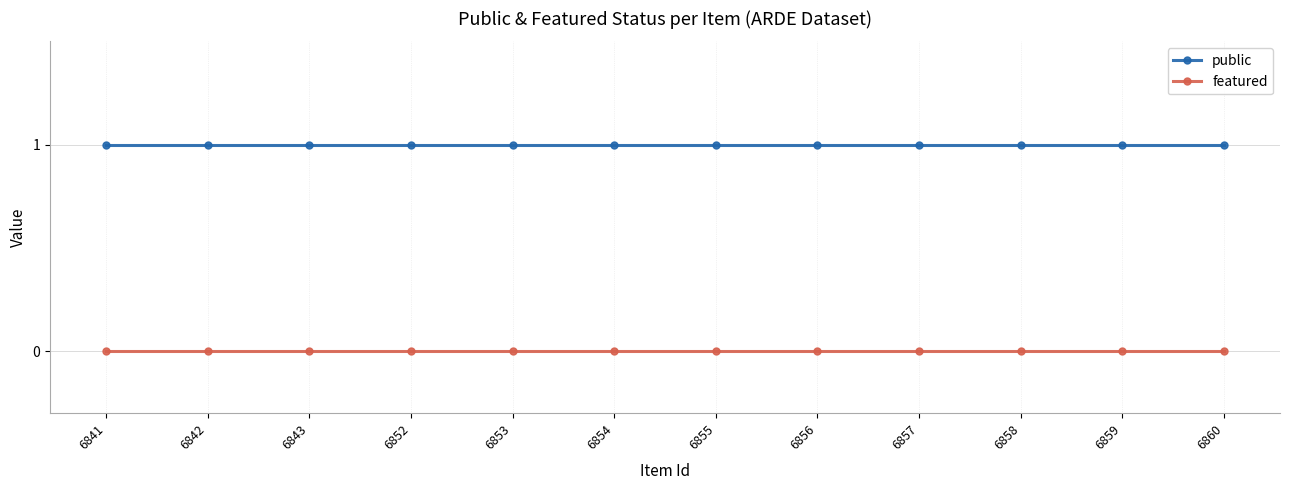

Rank the series by their average value, from lowest to highest.

featured, public